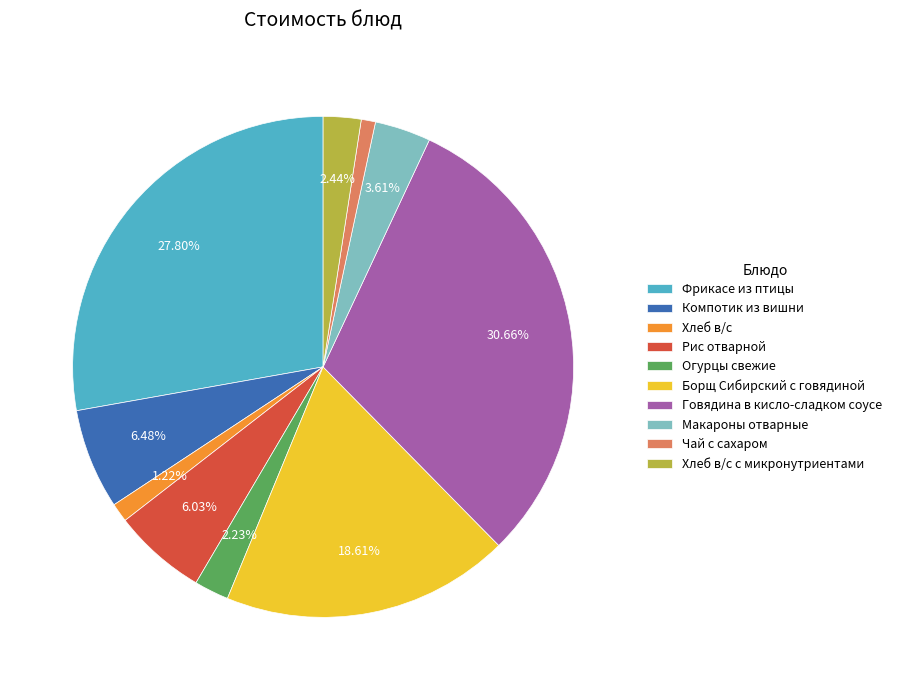

Approximately how many times larger is the value at Огурцы свежие compared to Хлеб в/с с микронутриентами?

0.9